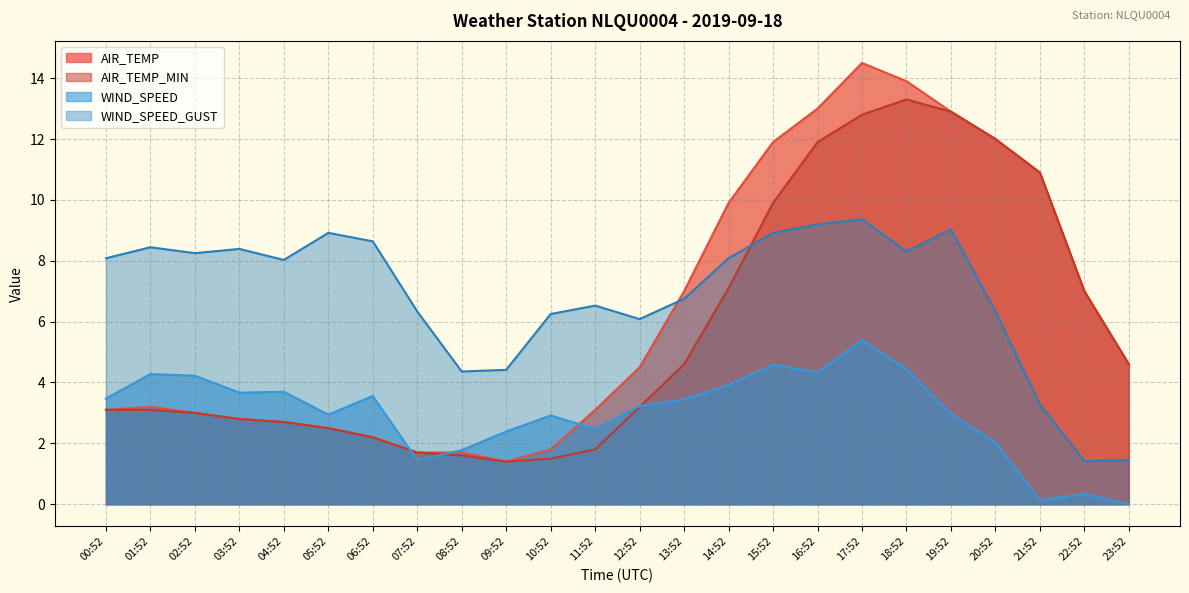

Does the chart display data point markers on the line(s)?

No